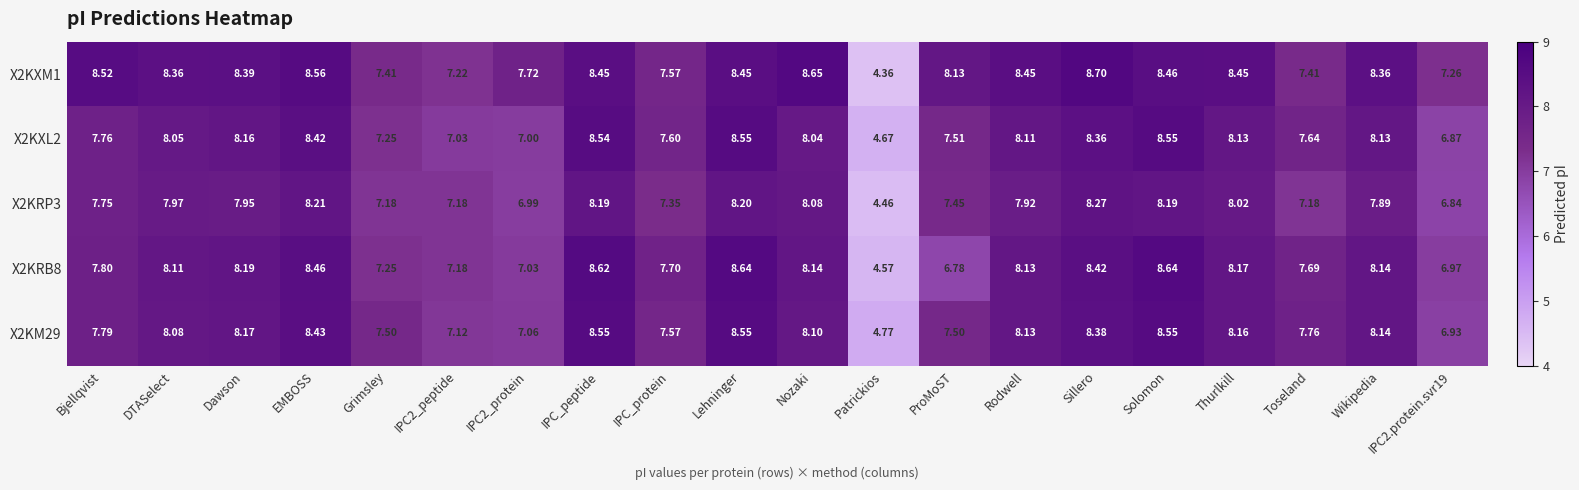

How many data points does each series have?

20